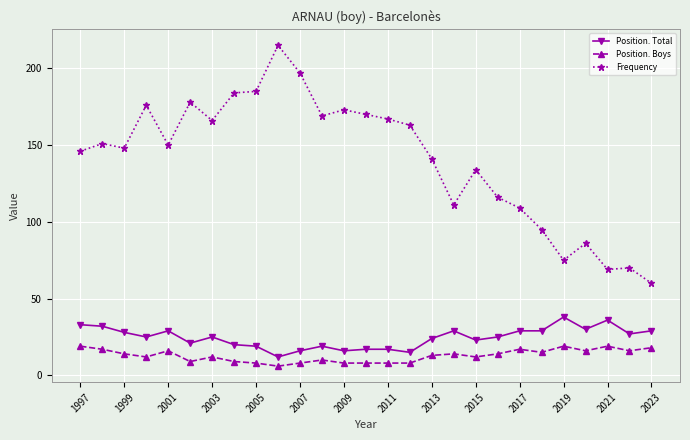

Is this an area chart (filled region under the line)?

No